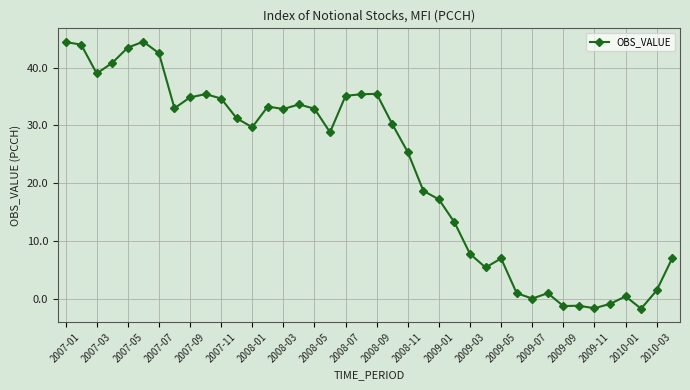

What is the minimum value shown in the chart?

-1.6